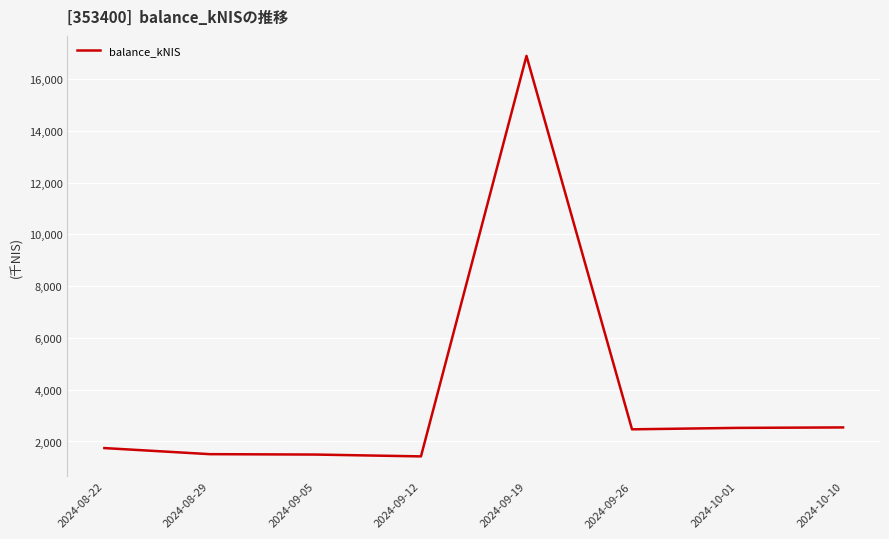

At which category does the chart reach its peak across all series?

2024-09-19